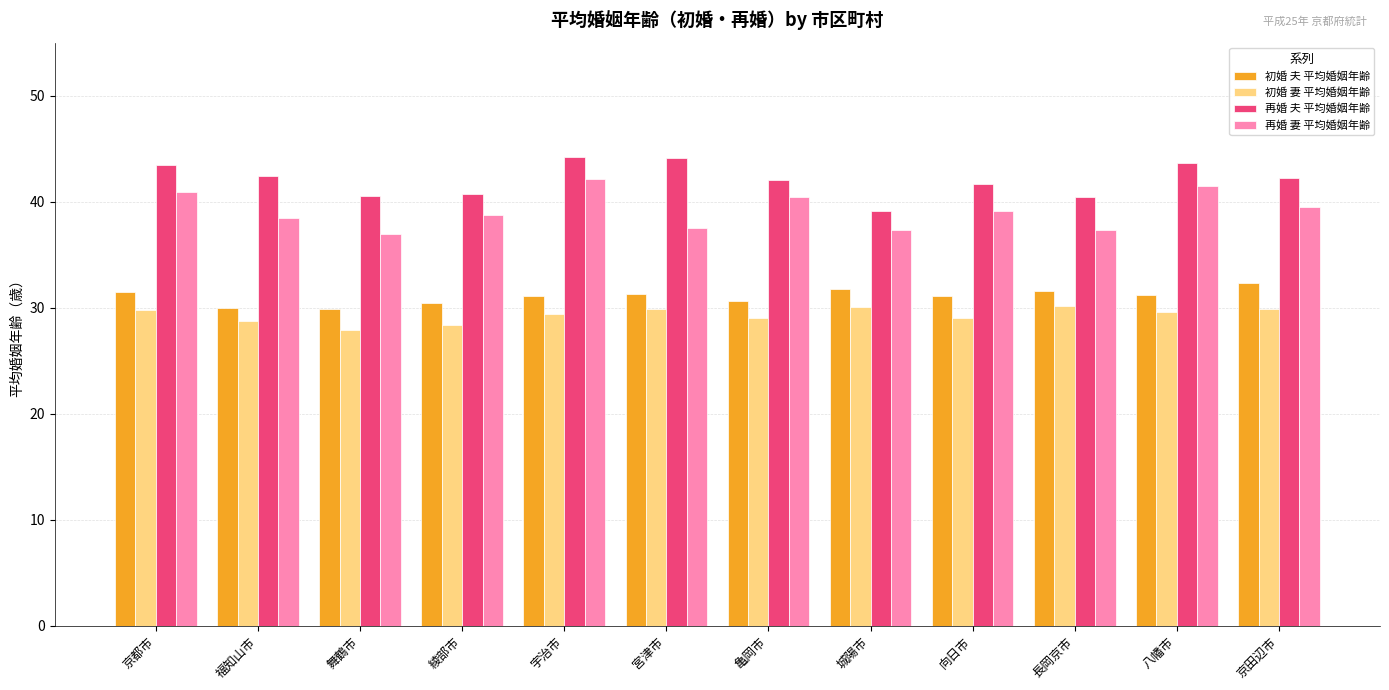

True or false: 初婚 夫 平均婚姻年齢 has a value of 31.2 at 八幡市.

True